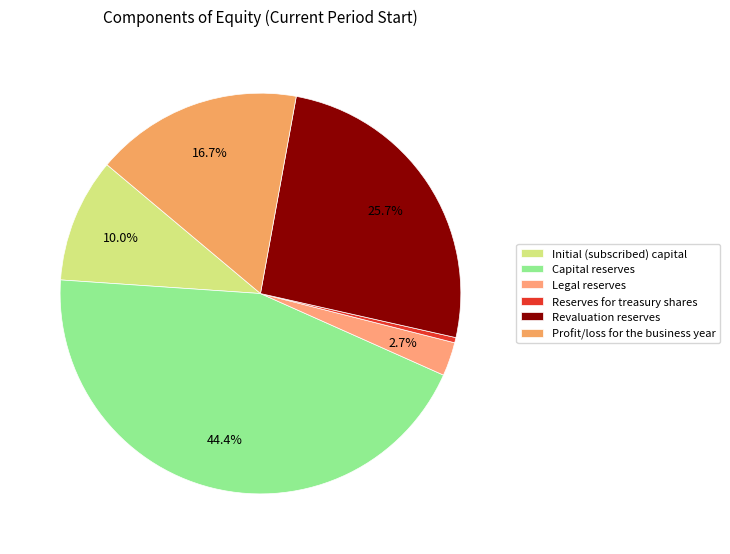

Is Initial (subscribed) capital the majority of the pie?

No